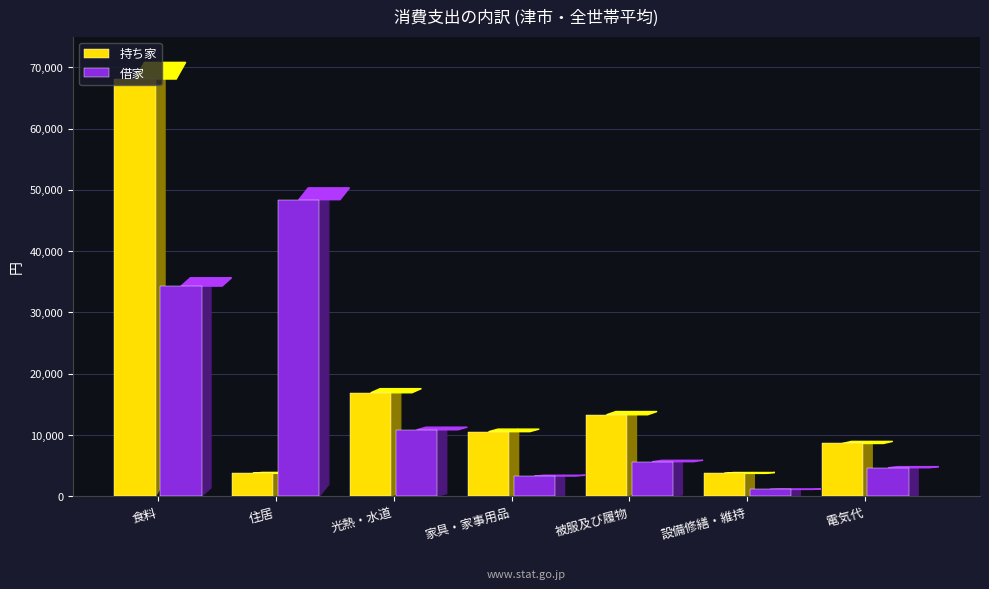

At how many categories does at least one series exceed 57056?

1